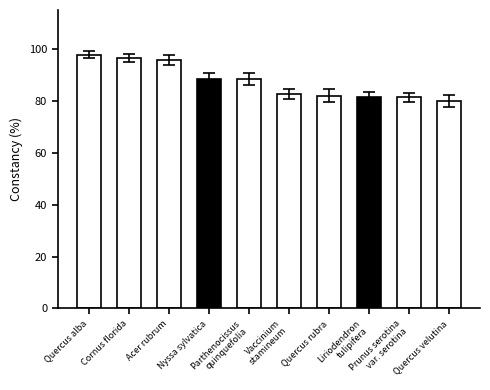

How many series are shown in this chart?

1